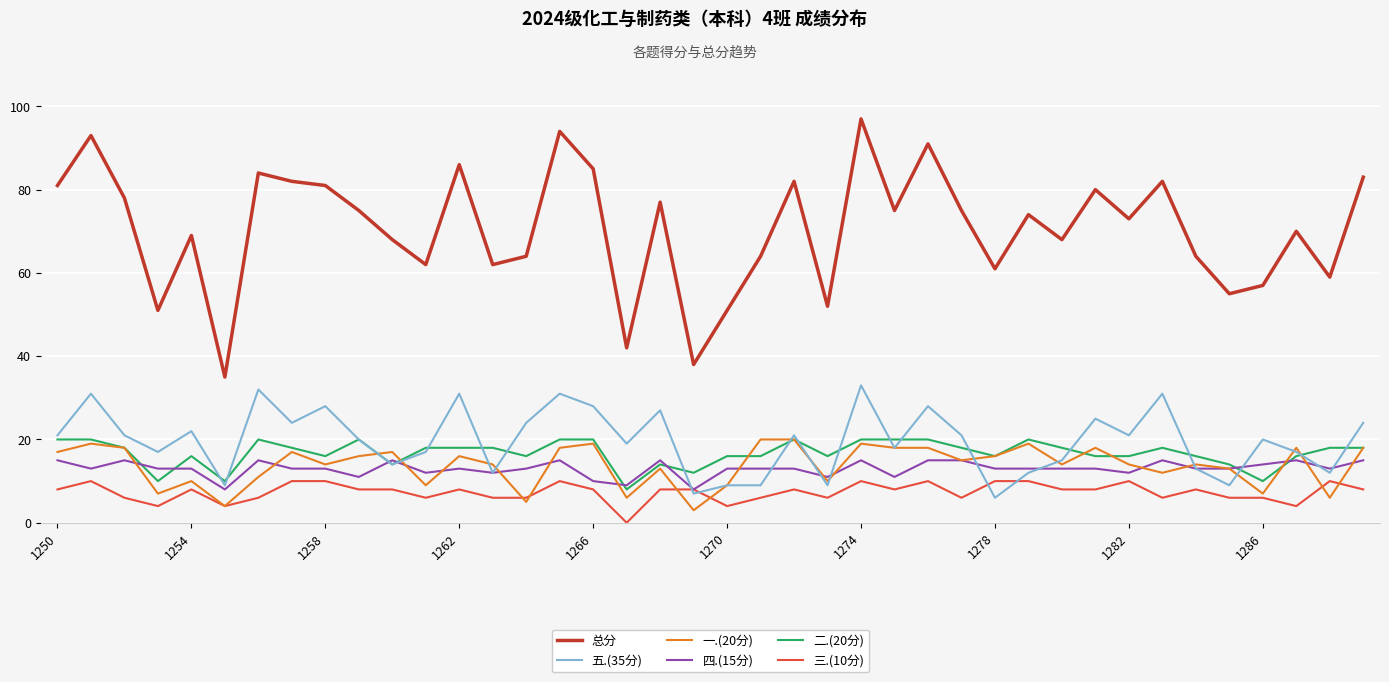

Which category has the highest value in the 二.(20分) series?

1250